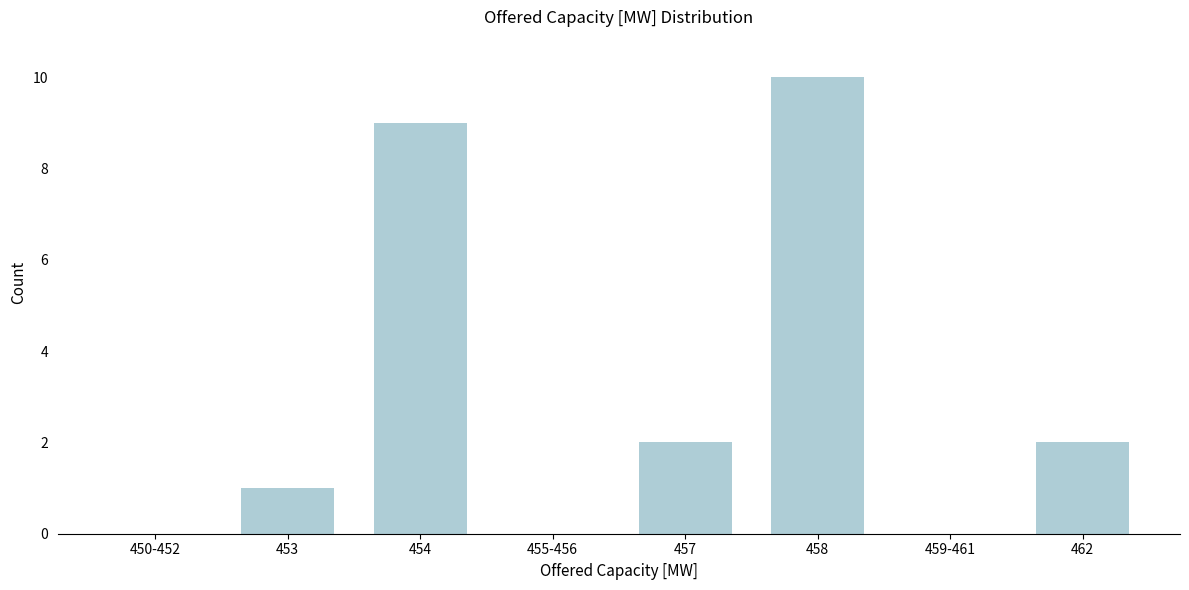

Reading left to right, transcribe all the data shown in this chart.

450-452=0	453=1	454=9	455-456=0	457=2	458=10	459-461=0	462=2